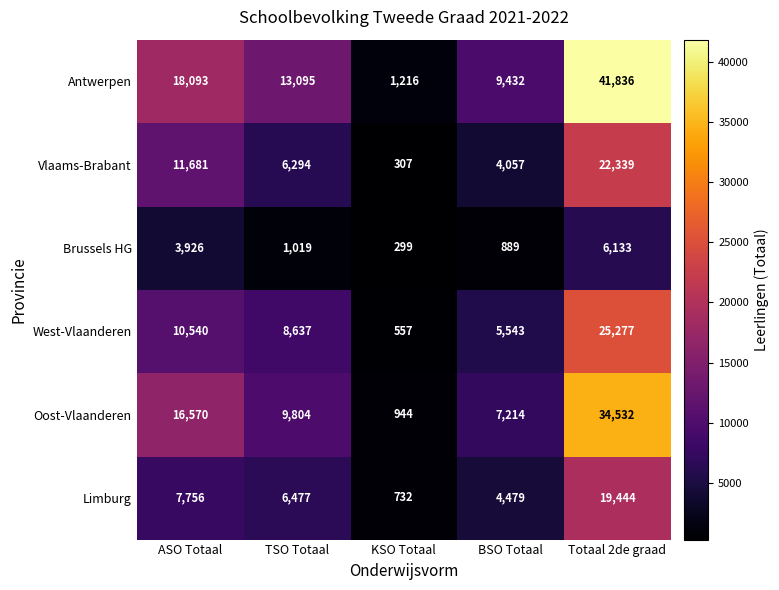

Which series has the widest spread of values?

Antwerpen